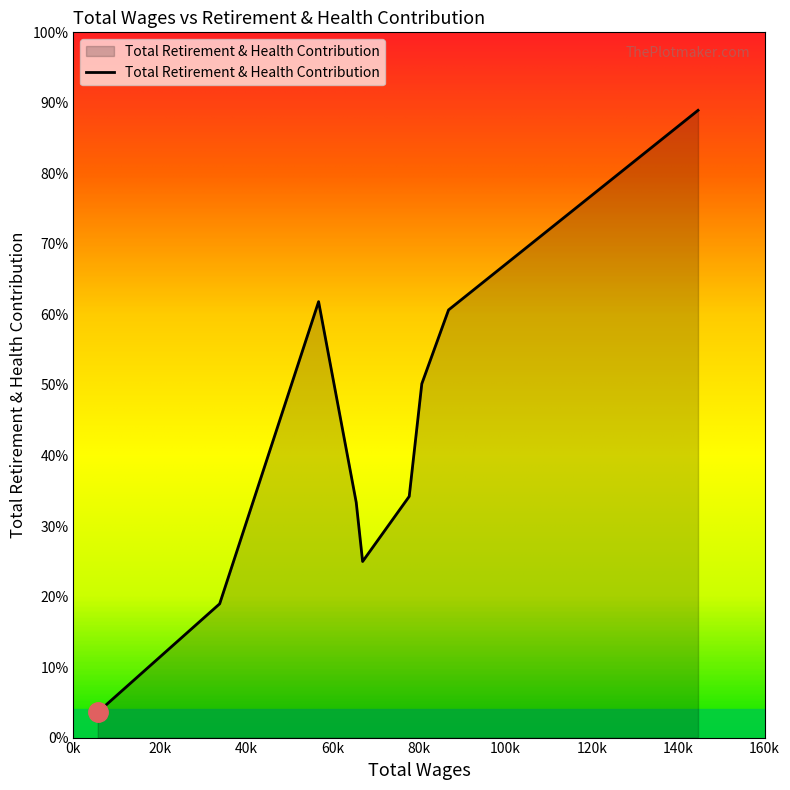

Is this an area chart (filled region under the line)?

Yes